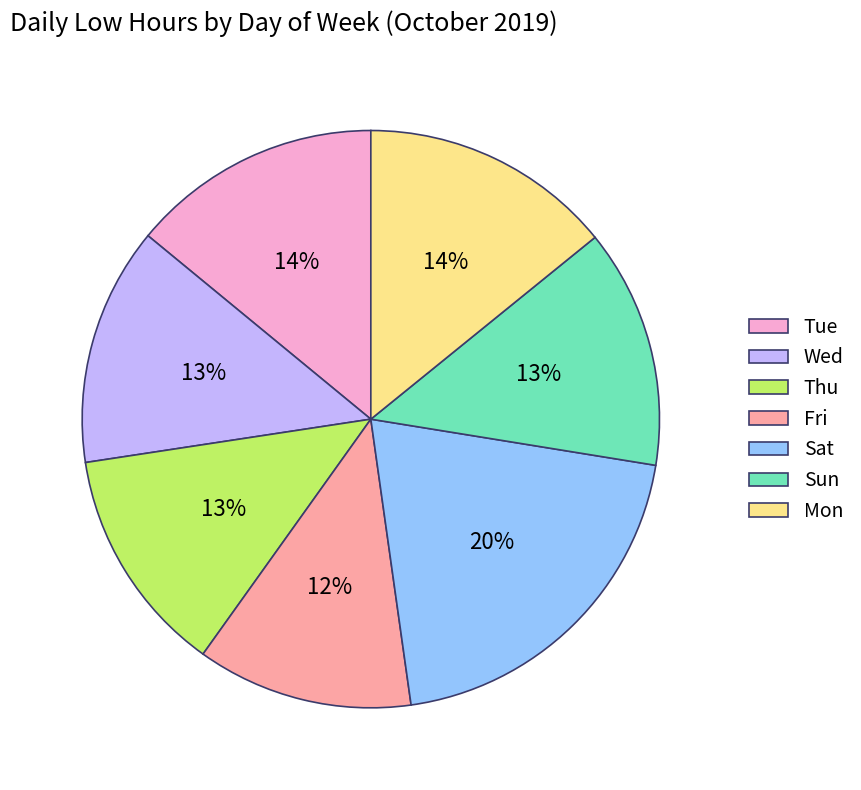

How many slices are in this pie chart?

7